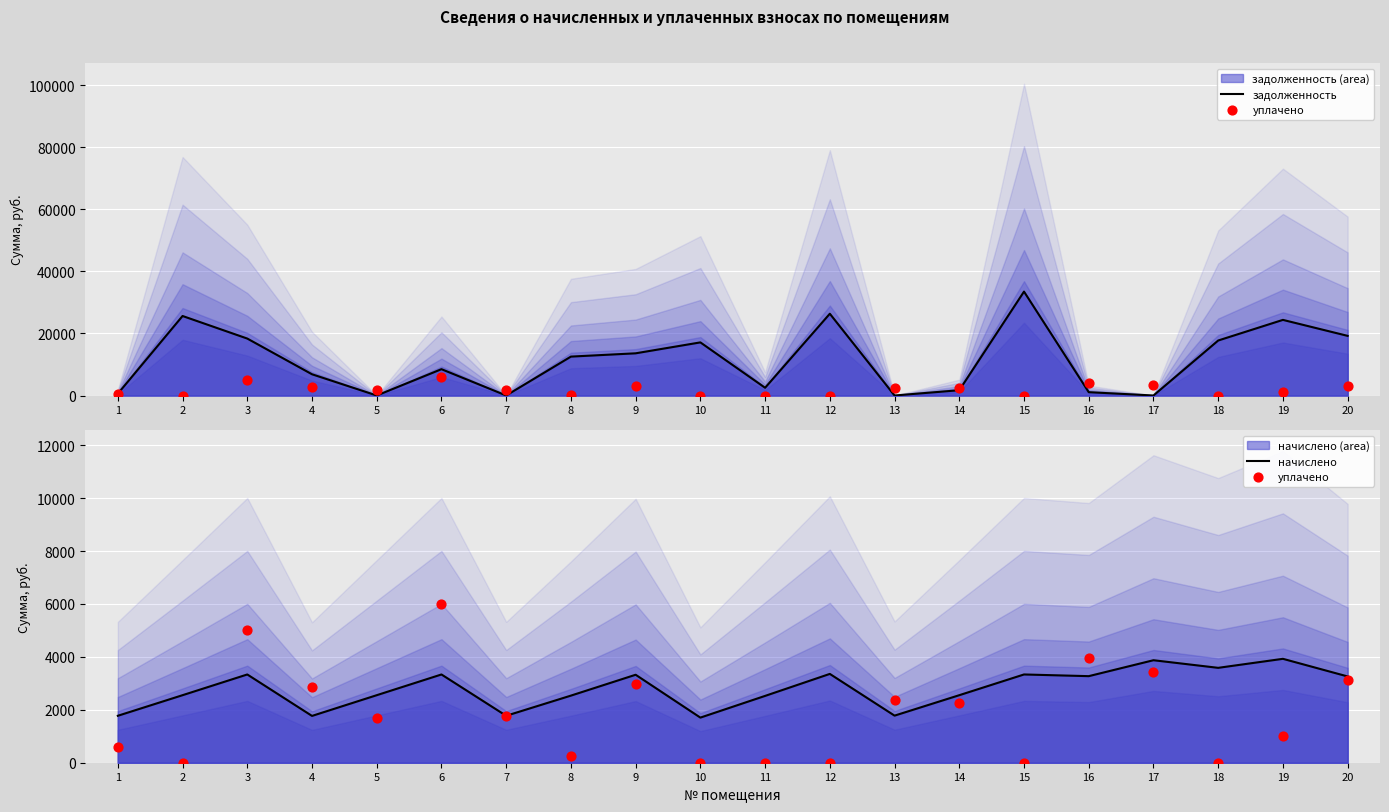

At how many categories does at least one series exceed 16404?

8